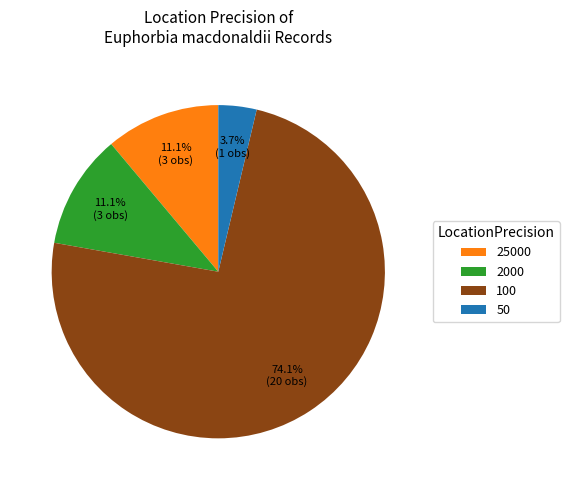

Count the number of slices in the pie.

4